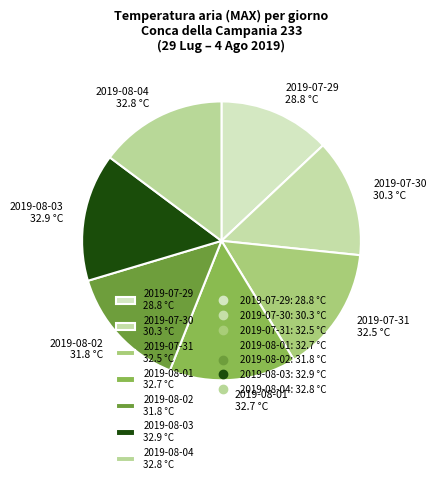

The 2019-08-01 32.7 °C slice represents 6% of the pie. True or false?

False